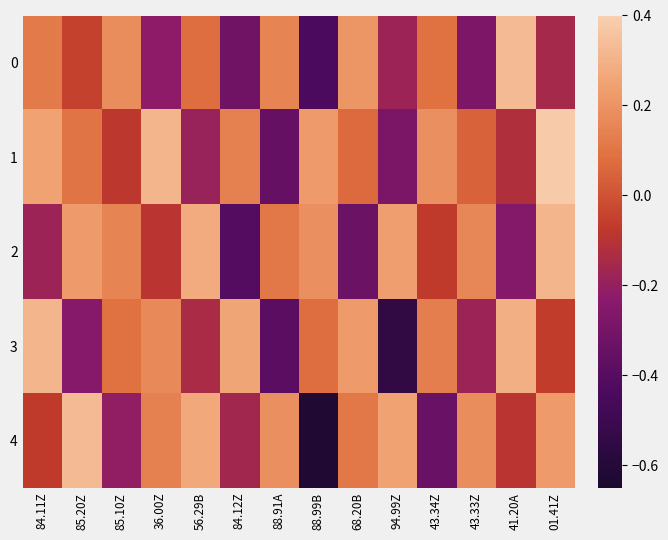

Which label corresponds to the largest value in the chart?

01.41Z